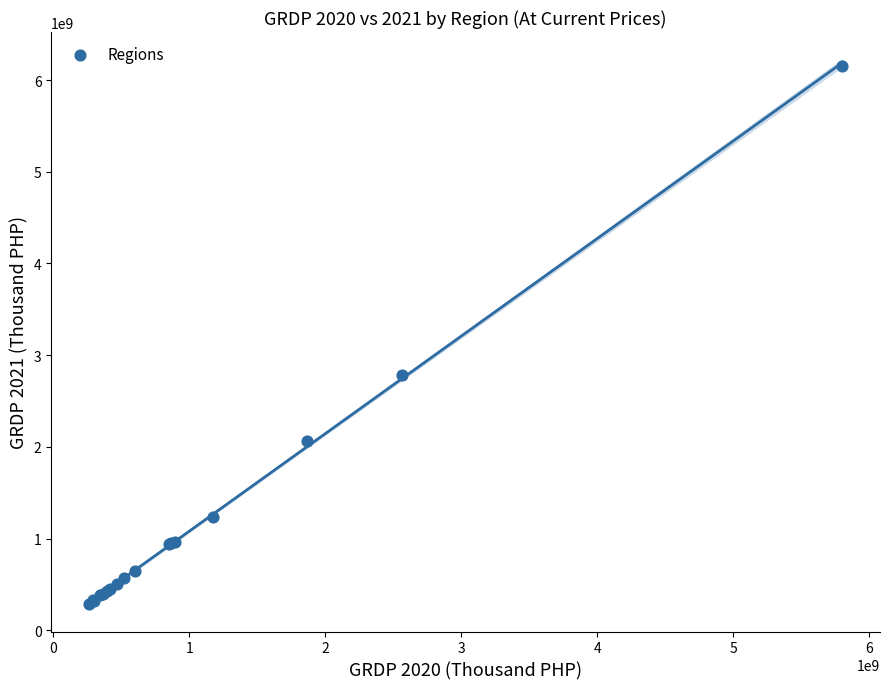

What Y value in the scatter plot is closest to 3221060883?

2785990791.6